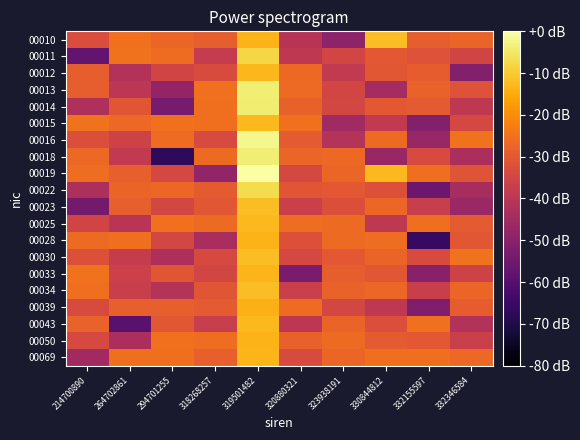

Reading right to left, list all the values displayed in this chart.

00010: 332346584=-27.6	332155597=-29.0	330844812=-12.1	323938191=-49.1	320880321=-40.6	319501482=-13.7	318268257=-29.0	294701255=-27.3	264702861=-25.0	214700890=-33.1
00011: 332346584=-35.3	332155597=-31.9	330844812=-30.2	323938191=-34.9	320880321=-39.2	319501482=-7.9	318268257=-38.0	294701255=-26.2	264702861=-24.8	214700890=-57.6
00012: 332346584=-50.9	332155597=-29.1	330844812=-30.3	323938191=-38.5	320880321=-26.7	319501482=-13.0	318268257=-33.3	294701255=-35.2	264702861=-41.6	214700890=-28.8
00013: 332346584=-31.7	332155597=-27.9	330844812=-44.7	323938191=-34.9	320880321=-26.4	319501482=-3.8	318268257=-25.0	294701255=-48.1	264702861=-39.9	214700890=-28.9
00014: 332346584=-39.2	332155597=-29.8	330844812=-30.2	323938191=-34.7	320880321=-28.2	319501482=-4.4	318268257=-25.4	294701255=-53.5	264702861=-30.7	214700890=-42.7
00015: 332346584=-34.3	332155597=-51.2	330844812=-38.7	323938191=-45.5	320880321=-25.3	319501482=-12.7	318268257=-25.5	294701255=-25.1	264702861=-26.8	214700890=-24.9
00016: 332346584=-24.7	332155597=-47.0	330844812=-26.5	323938191=-41.5	320880321=-29.9	319501482=-1.9	318268257=-33.5	294701255=-26.2	264702861=-35.9	214700890=-32.8
00018: 332346584=-43.2	332155597=-33.5	330844812=-47.0	323938191=-26.8	320880321=-27.3	319501482=-4.0	318268257=-26.4	294701255=-67.4	264702861=-38.6	214700890=-26.8
00019: 332346584=-31.1	332155597=-25.6	330844812=-12.6	323938191=-27.3	320880321=-34.3	319501482=0.0	318268257=-48.3	294701255=-34.2	264702861=-28.7	214700890=-25.9
00022: 332346584=-43.8	332155597=-55.9	330844812=-31.9	323938191=-30.2	320880321=-30.7	319501482=-7.2	318268257=-29.6	294701255=-27.0	264702861=-27.5	214700890=-42.9
00023: 332346584=-46.7	332155597=-37.3	330844812=-27.0	323938191=-32.3	320880321=-36.6	319501482=-12.0	318268257=-30.4	294701255=-34.6	264702861=-28.5	214700890=-54.2
00025: 332346584=-29.9	332155597=-25.6	330844812=-39.1	323938191=-26.5	320880321=-25.8	319501482=-12.6	318268257=-26.4	294701255=-25.2	264702861=-40.4	214700890=-35.3
00028: 332346584=-30.4	332155597=-65.9	330844812=-25.9	323938191=-26.3	320880321=-32.0	319501482=-13.6	318268257=-43.6	294701255=-34.5	264702861=-25.5	214700890=-26.4
00030: 332346584=-24.8	332155597=-33.3	330844812=-27.6	323938191=-30.3	320880321=-34.4	319501482=-12.0	318268257=-34.0	294701255=-42.9	264702861=-37.6	214700890=-32.2
00033: 332346584=-35.6	332155597=-50.1	330844812=-30.5	323938191=-28.9	320880321=-52.9	319501482=-13.4	318268257=-35.0	294701255=-30.6	264702861=-36.5	214700890=-24.9
00034: 332346584=-27.3	332155597=-37.0	330844812=-26.9	323938191=-28.0	320880321=-36.9	319501482=-11.9	318268257=-30.8	294701255=-41.3	264702861=-36.9	214700890=-25.4
00039: 332346584=-29.1	332155597=-52.0	330844812=-39.1	323938191=-34.4	320880321=-26.1	319501482=-13.9	318268257=-30.0	294701255=-28.5	264702861=-28.6	214700890=-33.2
00043: 332346584=-41.7	332155597=-25.1	330844812=-32.8	323938191=-27.8	320880321=-39.7	319501482=-12.6	318268257=-37.4	294701255=-30.4	264702861=-59.4	214700890=-28.0
00050: 332346584=-36.9	332155597=-30.1	330844812=-29.7	323938191=-26.3	320880321=-28.2	319501482=-13.5	318268257=-25.7	294701255=-25.3	264702861=-43.4	214700890=-33.9
00069: 332346584=-26.7	332155597=-25.6	330844812=-25.5	323938191=-27.4	320880321=-33.7	319501482=-13.3	318268257=-28.5	294701255=-25.5	264702861=-25.5	214700890=-45.1